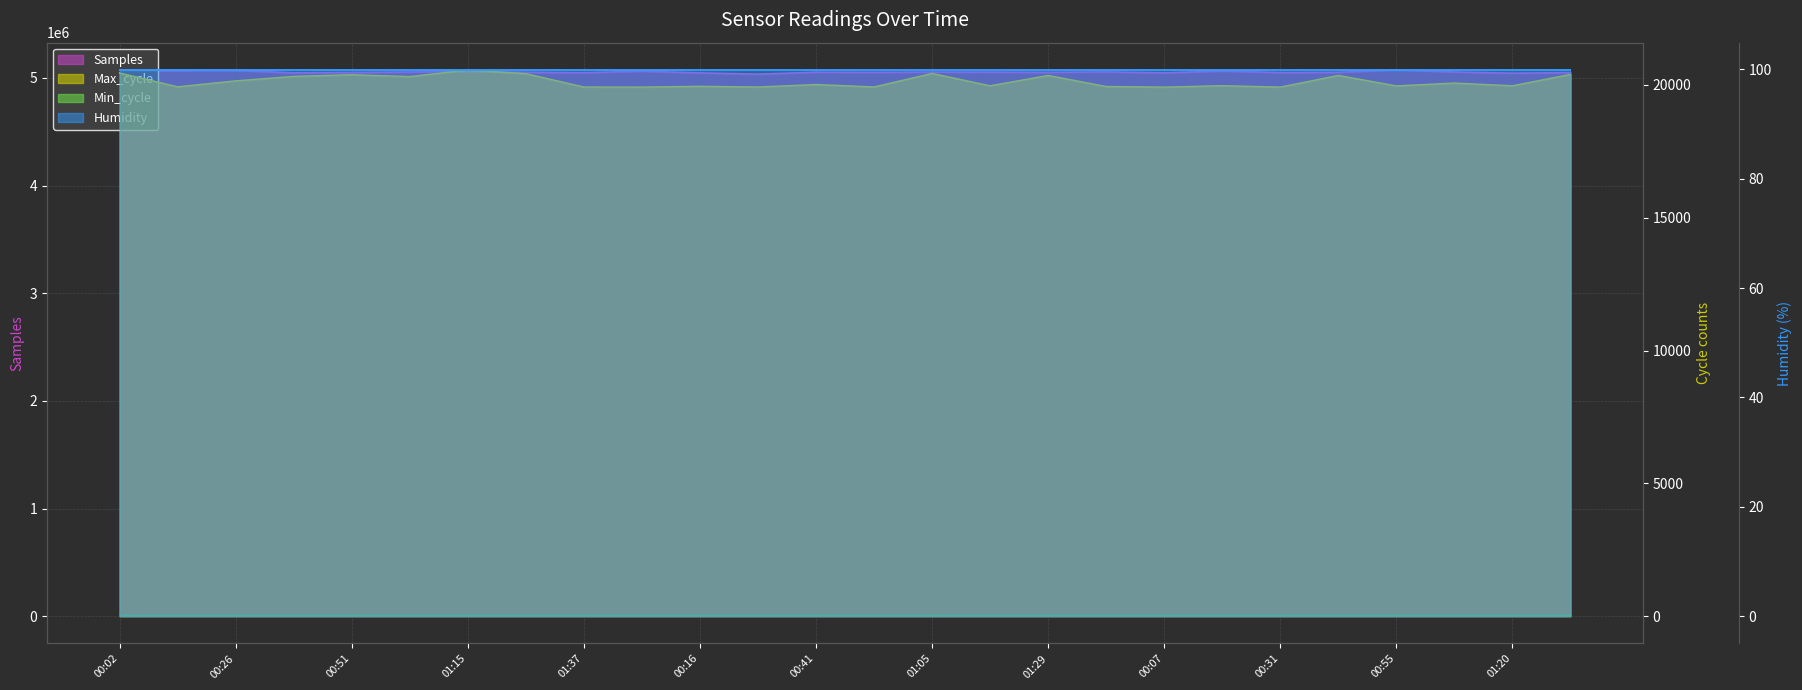

Is it true that Samples equals 1898772 at 00:02?

False